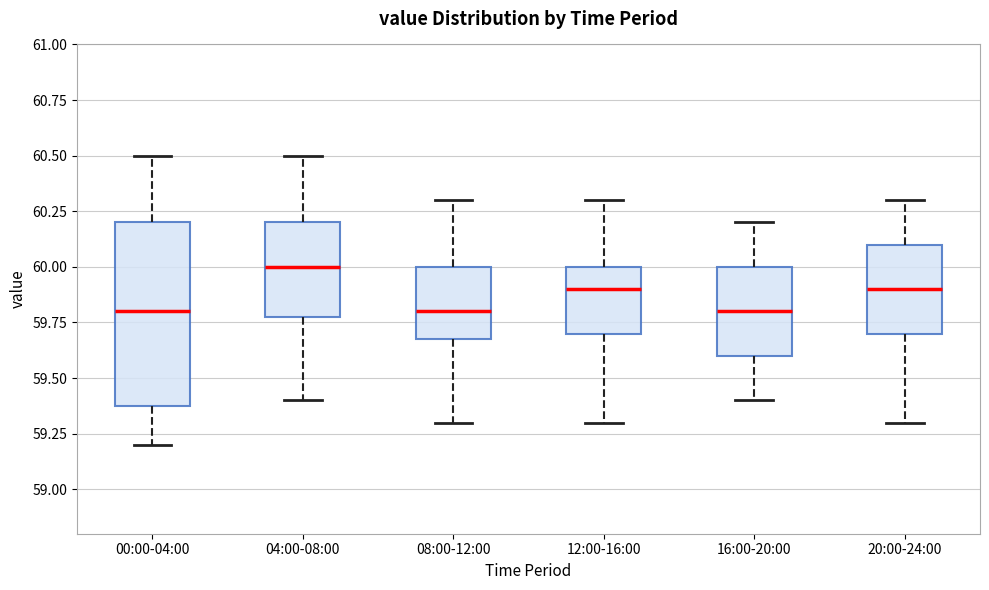

Where does the lower whisker of the box for 08:00-12:00 end on the y-axis? The values are not printed on the chart, so give them approximately, as read against the axis.

59.3